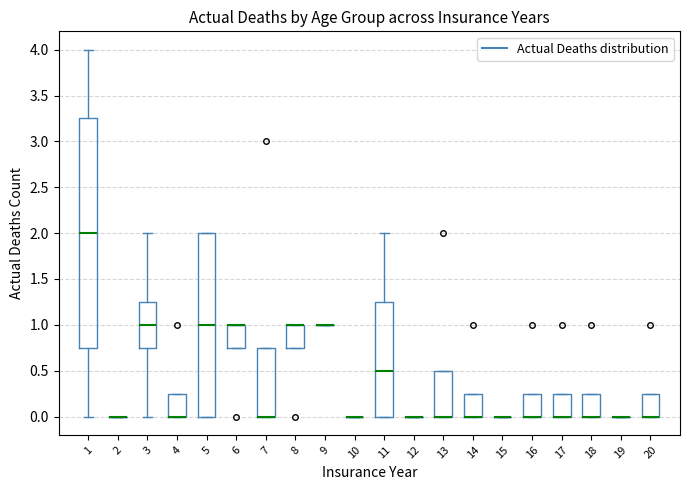

Where is the upper edge of the box at x = 18 on the y-axis? The values are not printed on the chart, so give them approximately, as read against the axis.

0.25